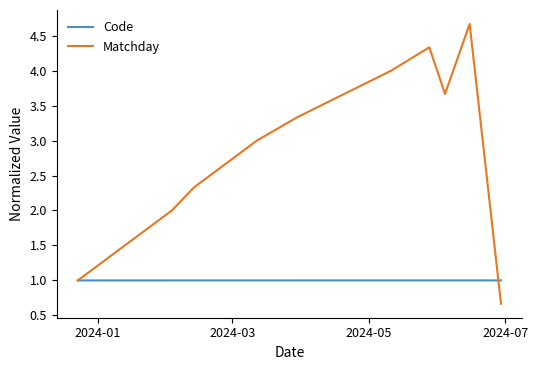

List the series in order of their peak value, lowest first.

Code, Matchday